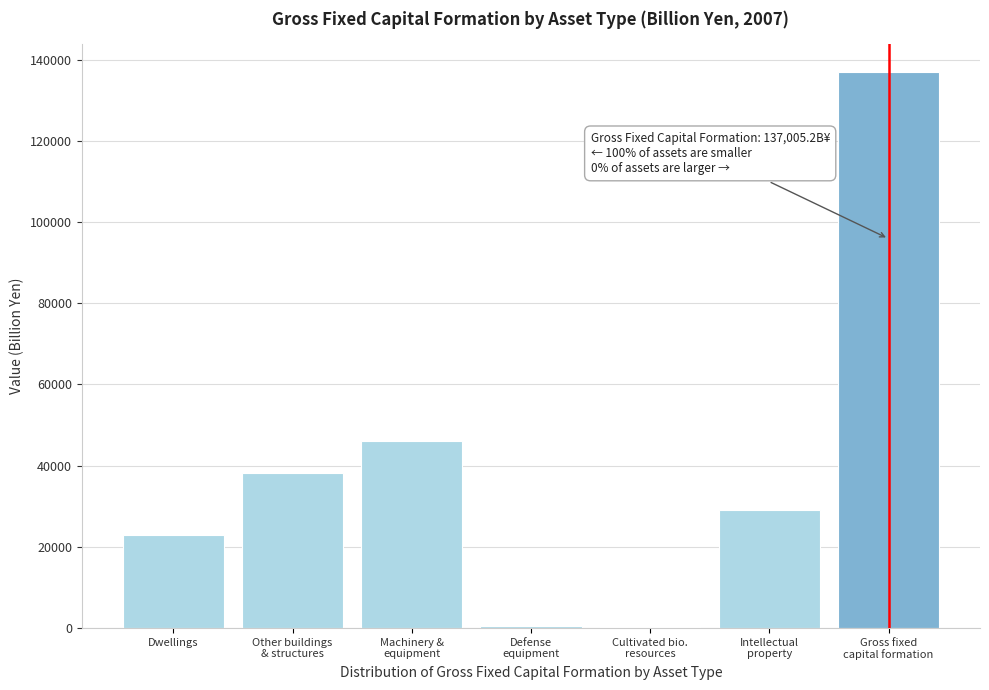

What is the maximum value shown in the chart?

137005.2